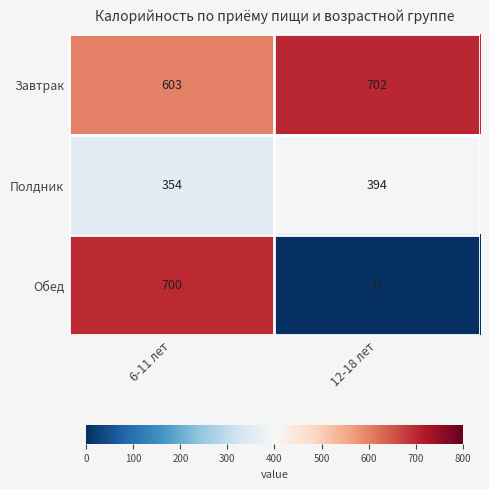

Where is Полдник nearest to the value 374?

6-11 лет